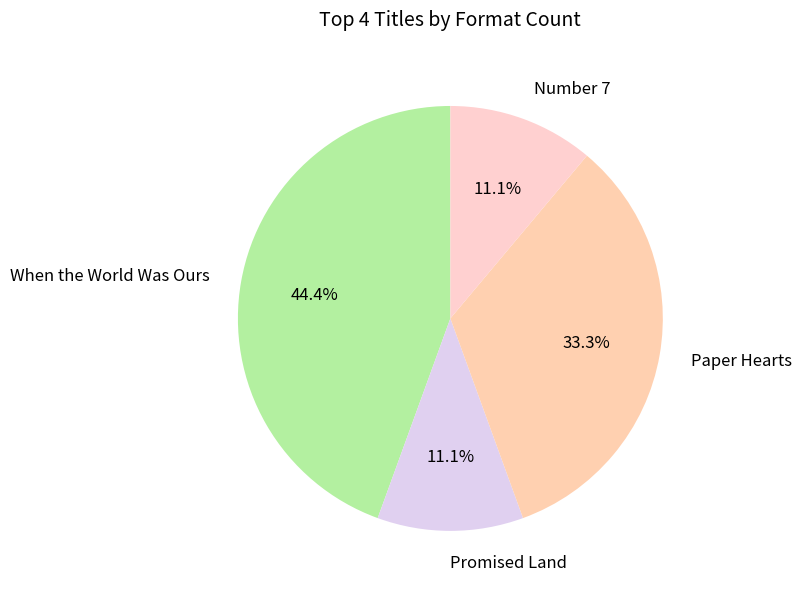

Does Number 7 represent more than half of the total?

No